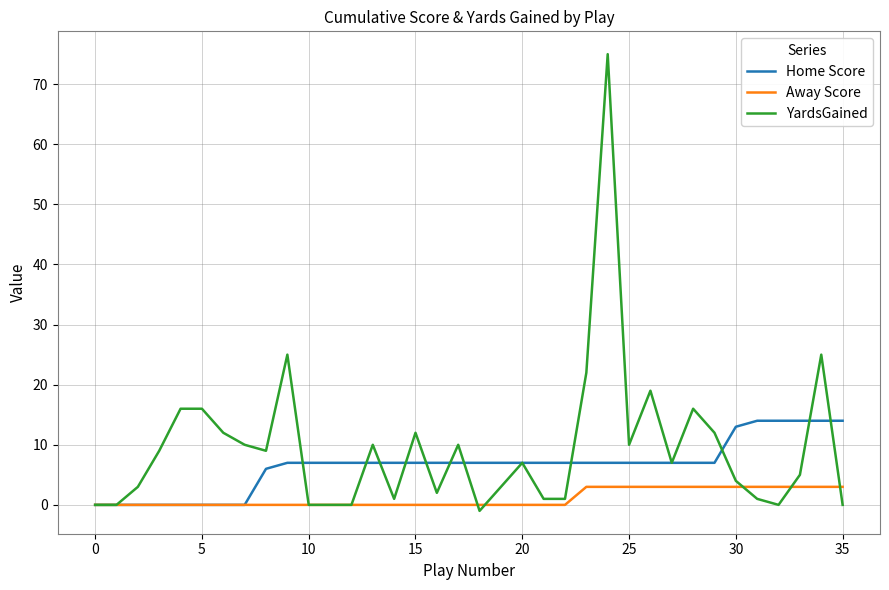

What is the maximum value for YardsGained?

75